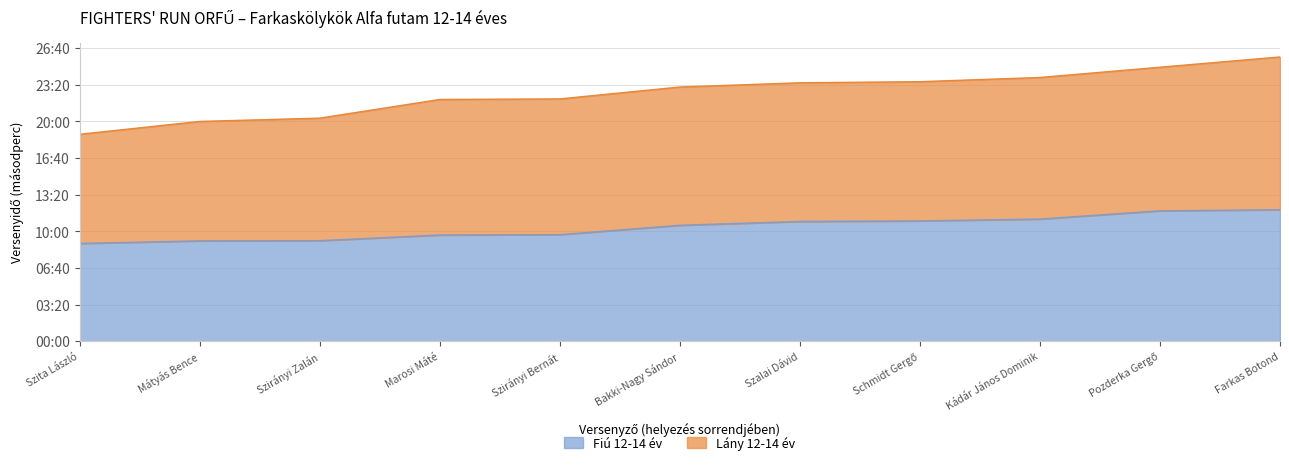

True or false: Fiú 12-14 év has a value of 548 at Mátyás Bence.

True